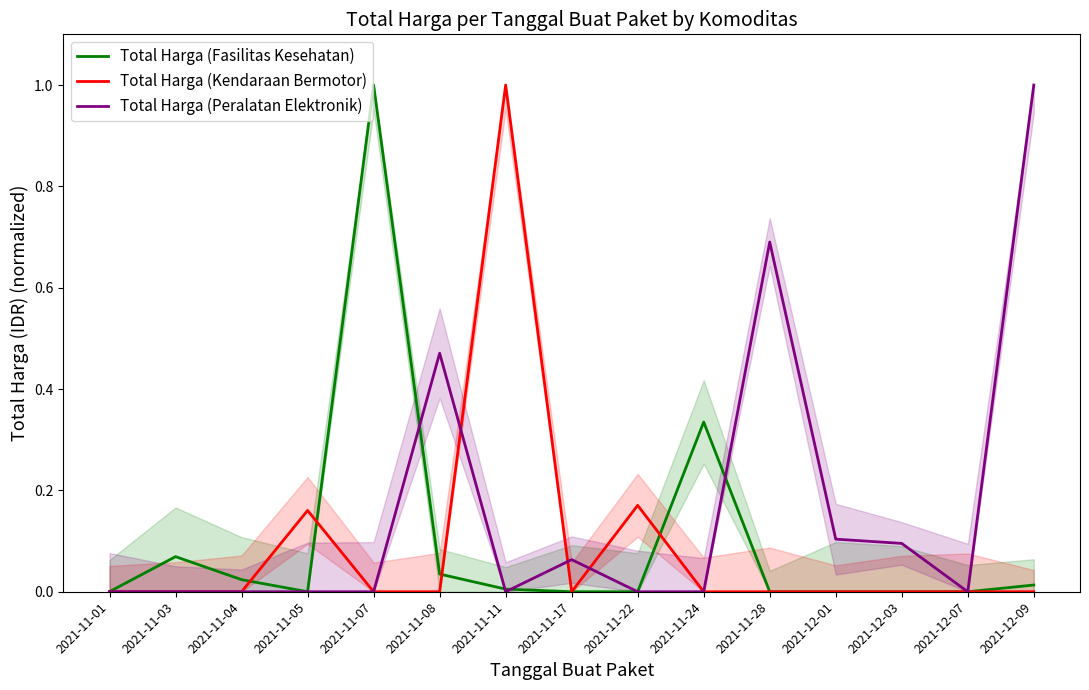

Reading left to right, transcribe all the data shown in this chart.

Total Harga (Fasilitas Kesehatan): 2021-11-01=0.0	2021-11-03=0.1	2021-11-04=0.0	2021-11-05=0.0	2021-11-07=1.0	2021-11-08=0.0	2021-11-11=0.0	2021-11-17=0.0	2021-11-22=0.0	2021-11-24=0.3	2021-11-28=0.0	2021-12-01=0.0	2021-12-03=0.0	2021-12-07=0.0	2021-12-09=0.0
Total Harga (Kendaraan Bermotor): 2021-11-01=0.0	2021-11-03=0.0	2021-11-04=0.0	2021-11-05=0.2	2021-11-07=0.0	2021-11-08=0.0	2021-11-11=1.0	2021-11-17=0.0	2021-11-22=0.2	2021-11-24=0.0	2021-11-28=0.0	2021-12-01=0.0	2021-12-03=0.0	2021-12-07=0.0	2021-12-09=0.0
Total Harga (Peralatan Elektronik): 2021-11-01=0.0	2021-11-03=0.0	2021-11-04=0.0	2021-11-05=0.0	2021-11-07=0.0	2021-11-08=0.5	2021-11-11=0.0	2021-11-17=0.1	2021-11-22=0.0	2021-11-24=0.0	2021-11-28=0.7	2021-12-01=0.1	2021-12-03=0.1	2021-12-07=0.0	2021-12-09=1.0